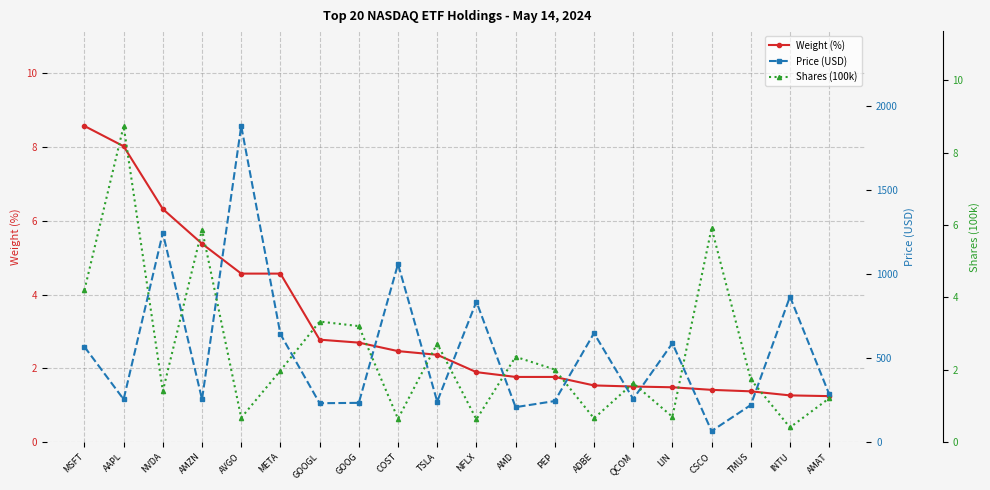

True or false: Weight (%) has a value of 6.3 at NVDA.

True